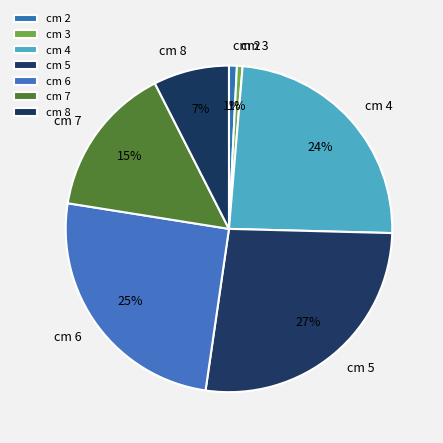

Which slice is the largest?

cm 5